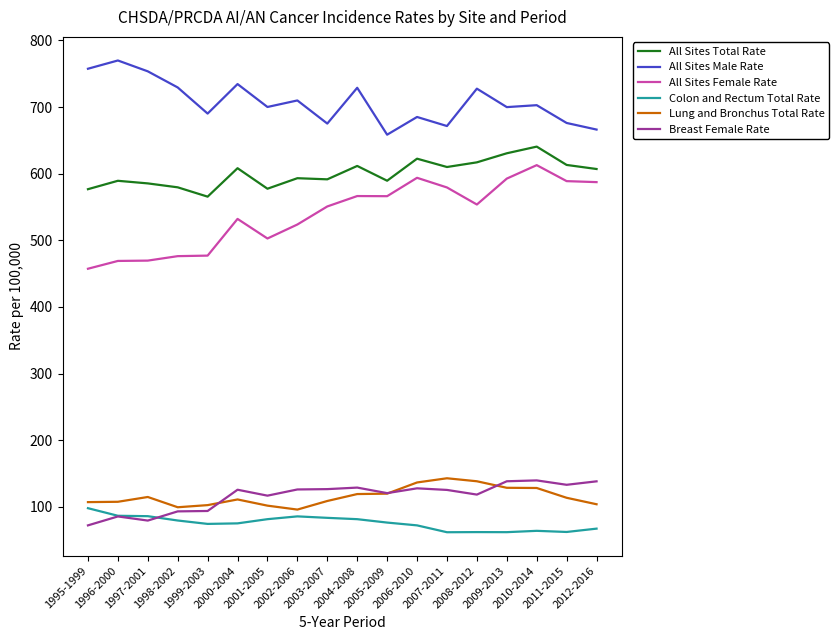

What is the sum of all All Sites Female Rate values?

9699.2